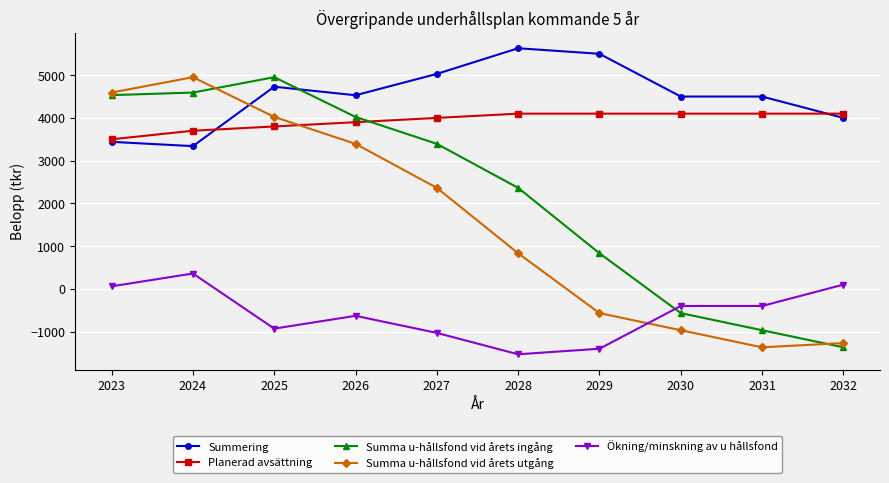

Which series ends up on top after the final intersection of Summa u-hållsfond vid årets ingång and Summering?

Summering